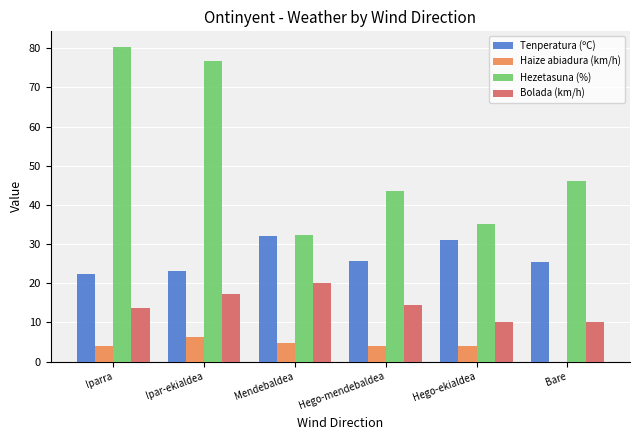

What is the sum of all Tenperatura (ºC) values?

159.5